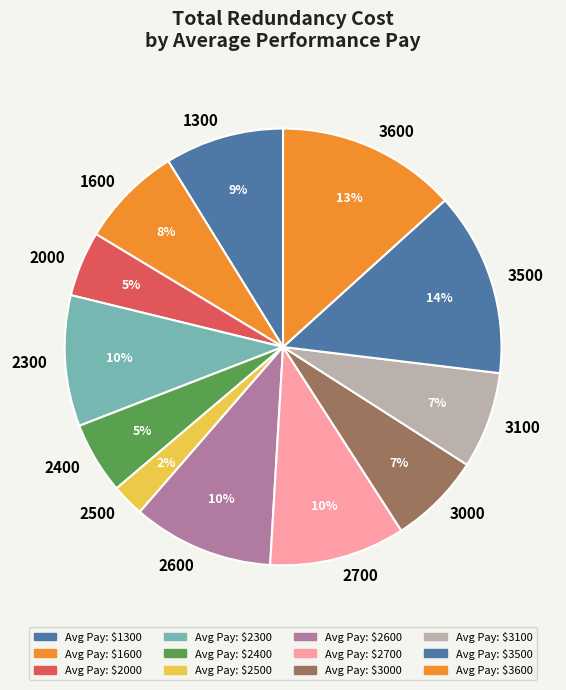

Is there any slice that represents more than half of the pie?

No